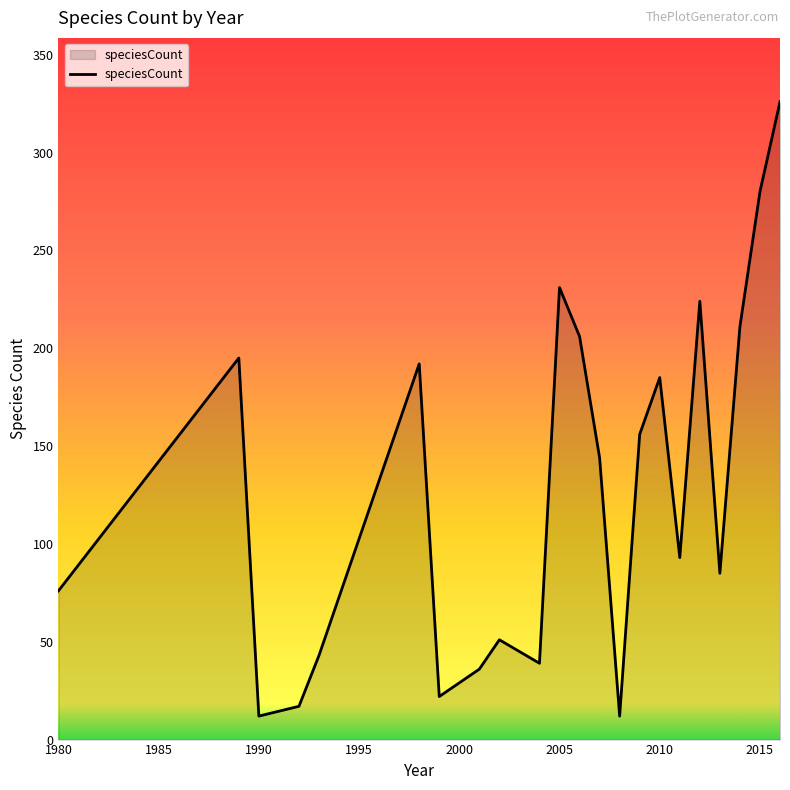

What is the smallest value displayed?

12